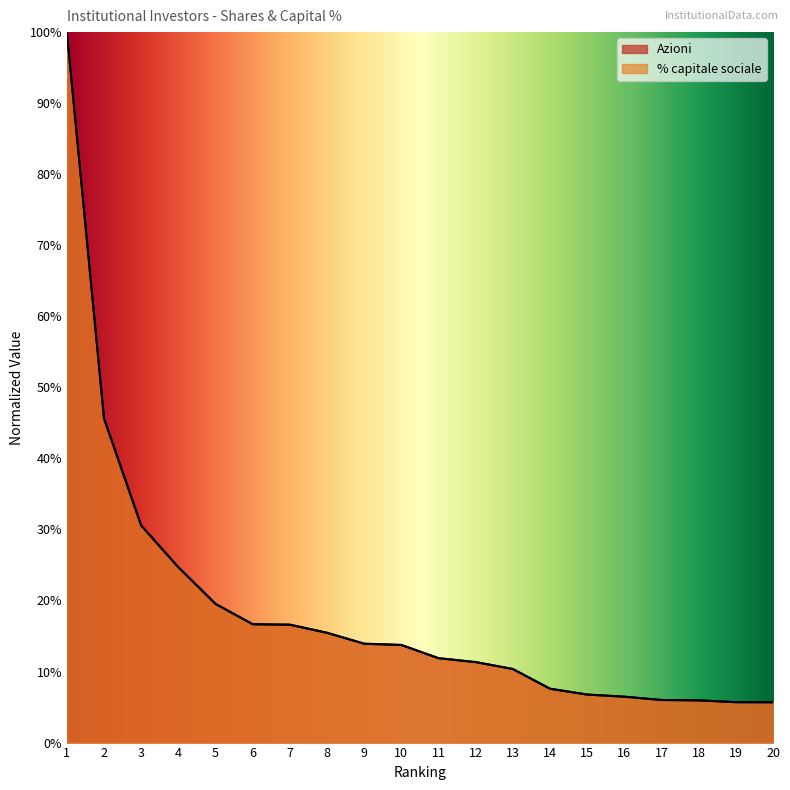

What is the lowest value of the % capitale sociale series?

0.1